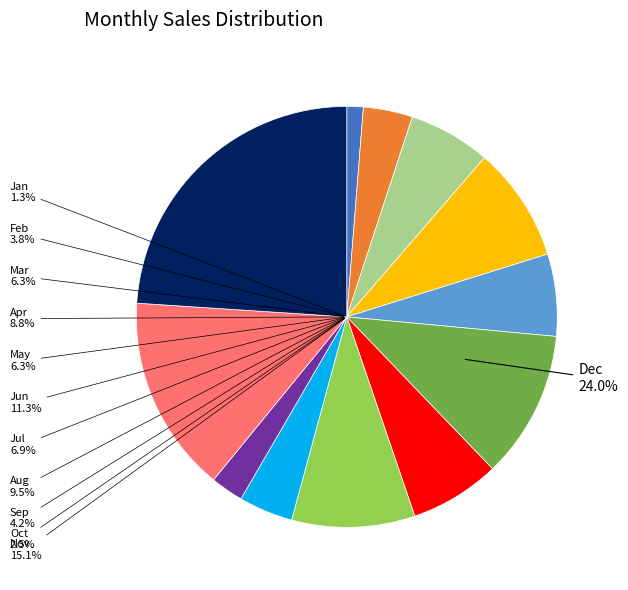

To the nearest percent, what percentage of the pie is Apr?

9%